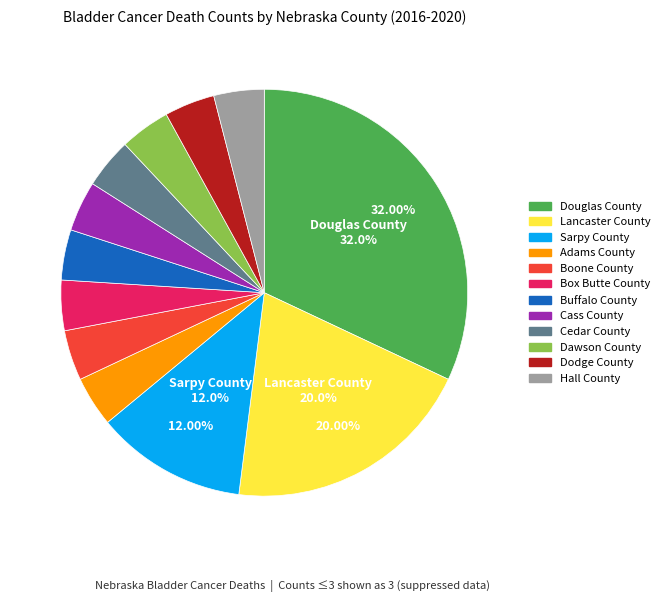

What percentage is the Hall County slice, to the nearest percent?

4%